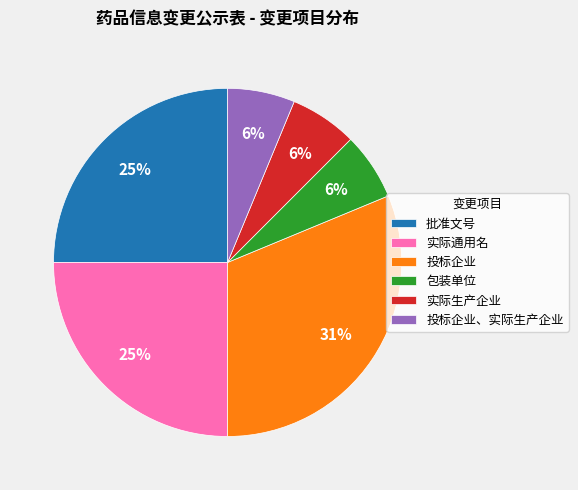

Do 批准文号 and 投标企业、实际生产企业 together represent more than half of the pie?

No